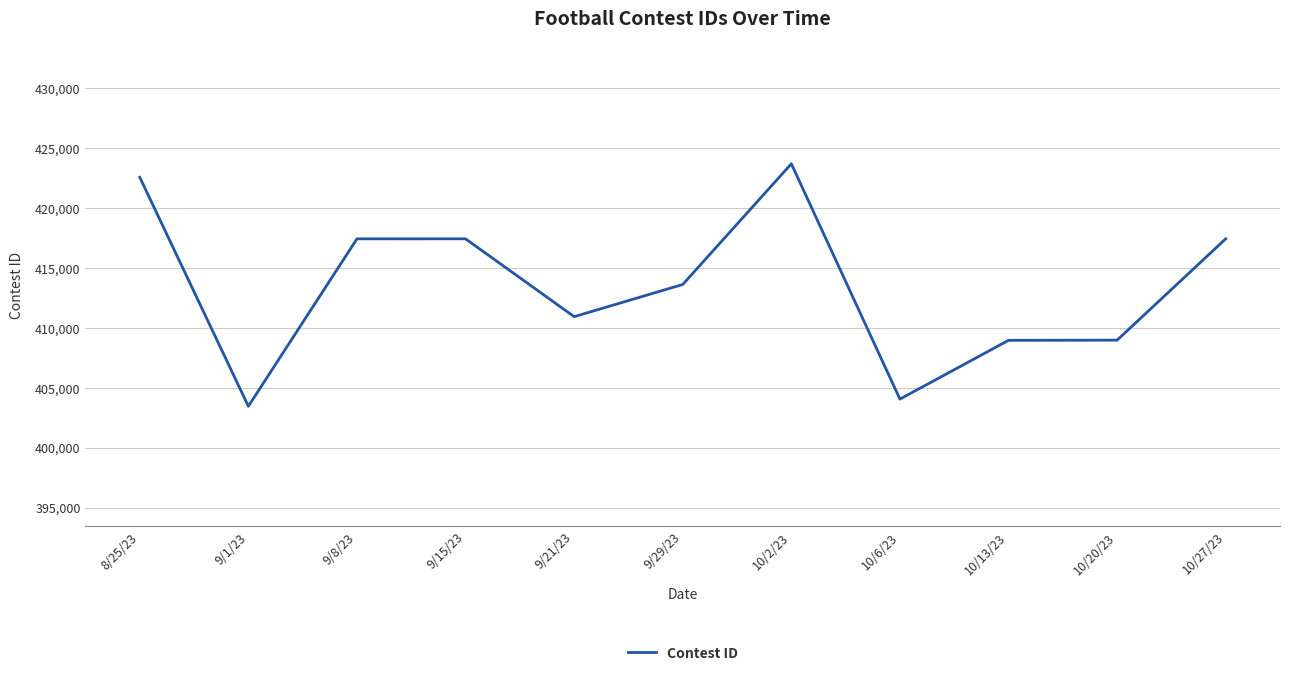

Between 10/20/23 and 10/6/23, which is larger?

10/20/23